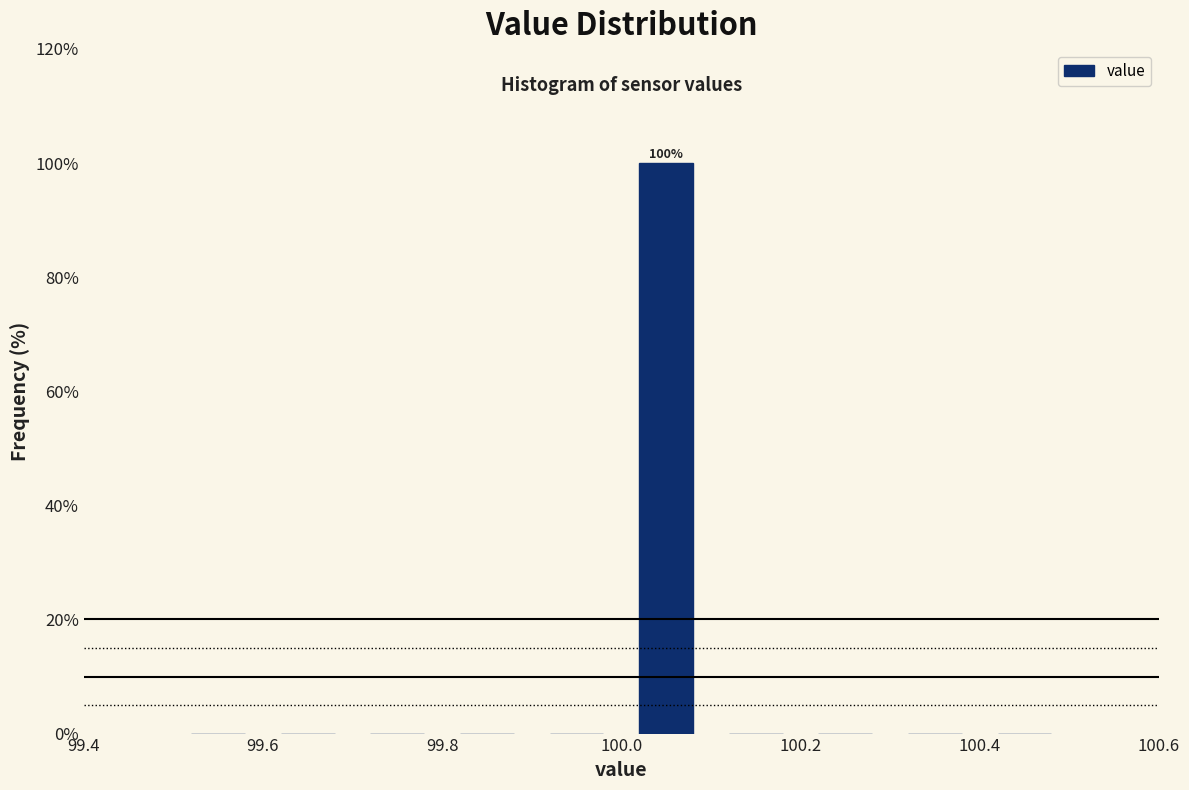

Over which range of the x-axis is the bar tallest?

100.0 to 100.1